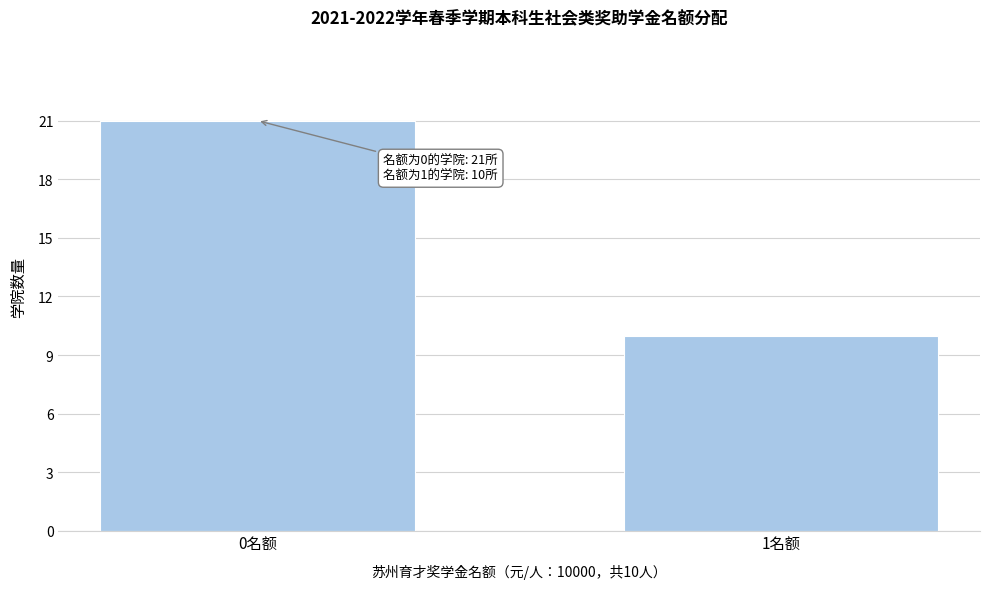

Reading left to right, transcribe all the data shown in this chart.

0名额=21	1名额=10